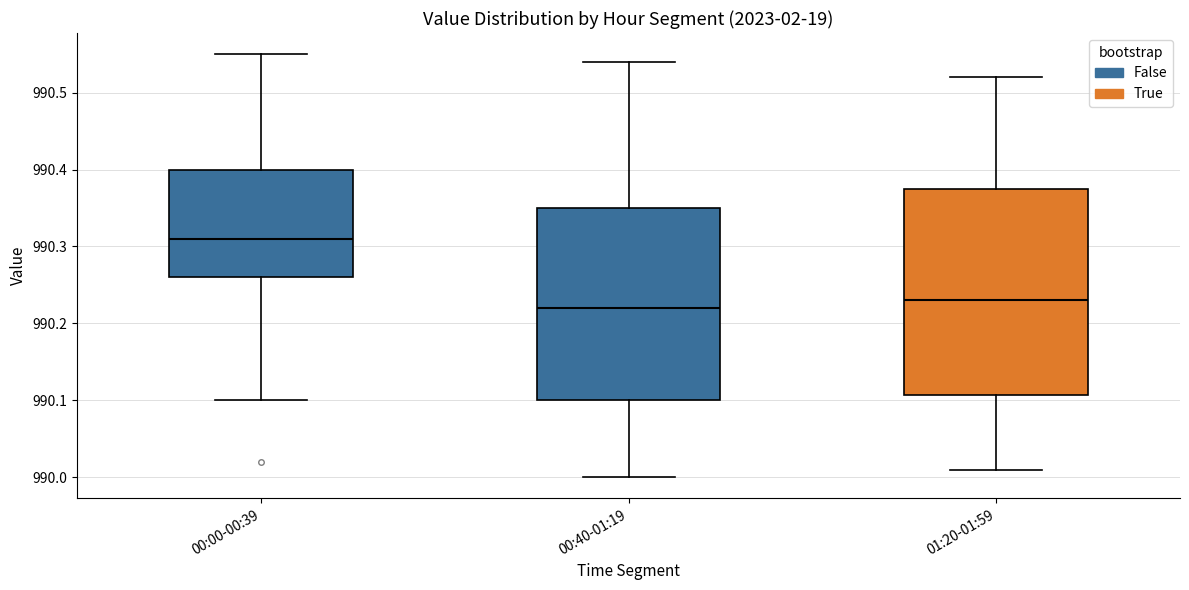

Reading left to right, read every box against the y-axis: the position of its median line, the range the box covers, and the ends of its whiskers. The values are not printed on the chart, so give them approximately, as read against the axis.

00:00-00:39: median 990.31, box 990.26 to 990.40, whiskers 990.10 to 990.55
00:40-01:19: median 990.22, box 990.10 to 990.35, whiskers 990.00 to 990.54
01:20-01:59: median 990.23, box 990.11 to 990.38, whiskers 990.01 to 990.52